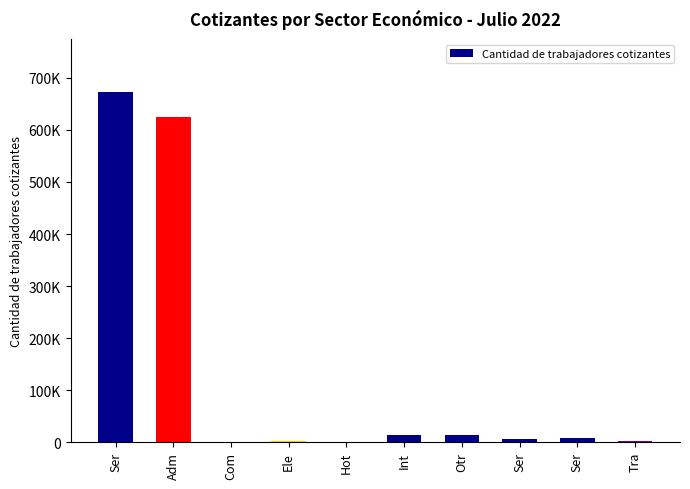

What is the change in value from Ele to Ser?

+6814